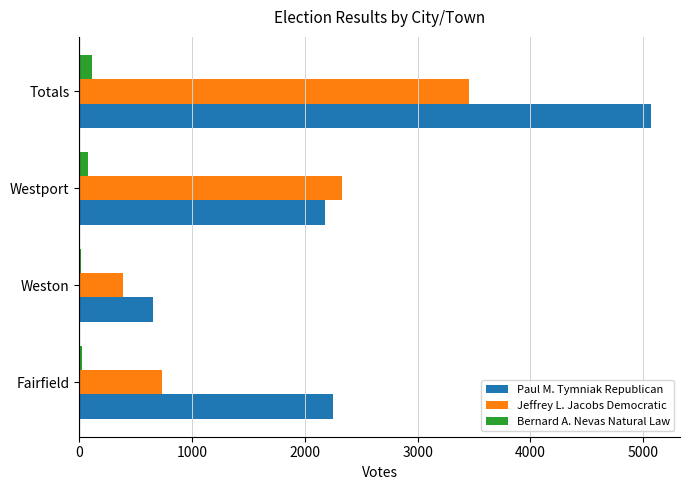

What is the sum of all Bernard A. Nevas Natural Law values?

220